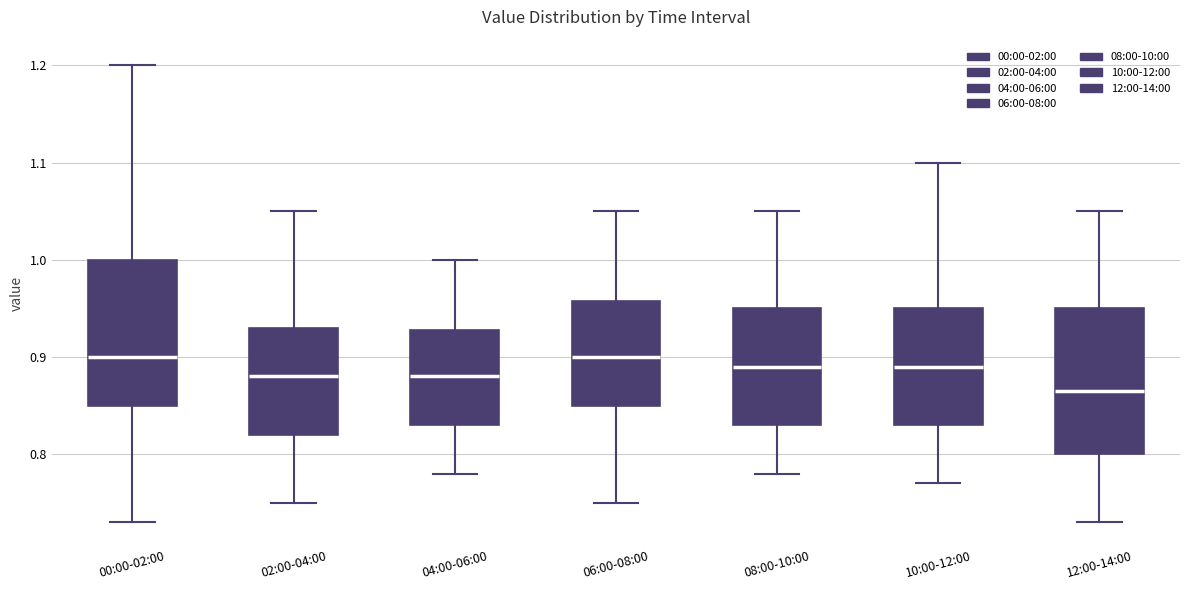

Reading left to right, transcribe this box plot: for each box, give where its median line is, the range the box spans, and where its two whiskers end, as read against the y-axis. The values are not printed on the chart, so give them approximately, as read against the axis.

00:00-02:00: median 0.90, box 0.85 to 1.00, whiskers 0.73 to 1.20
02:00-04:00: median 0.88, box 0.82 to 0.93, whiskers 0.75 to 1.05
04:00-06:00: median 0.88, box 0.83 to 0.93, whiskers 0.78 to 1.00
06:00-08:00: median 0.90, box 0.85 to 0.96, whiskers 0.75 to 1.05
08:00-10:00: median 0.89, box 0.83 to 0.95, whiskers 0.78 to 1.05
10:00-12:00: median 0.89, box 0.83 to 0.95, whiskers 0.77 to 1.10
12:00-14:00: median 0.87, box 0.80 to 0.95, whiskers 0.73 to 1.05